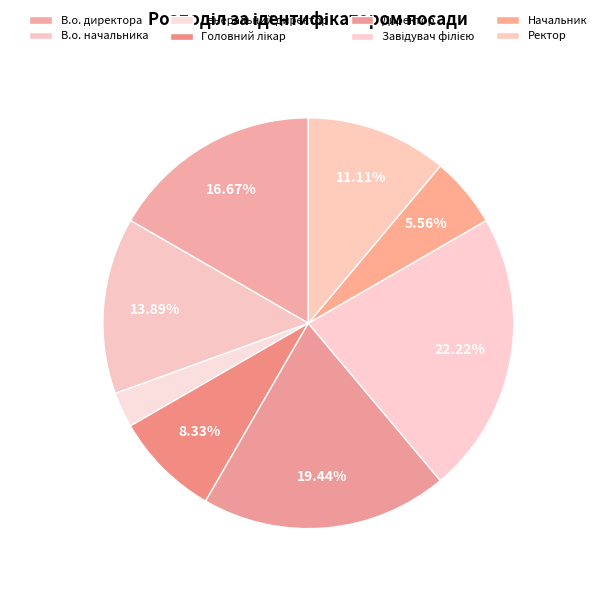

To the nearest percent, what is the combined percentage of Генеральний директор and Директор?

22%